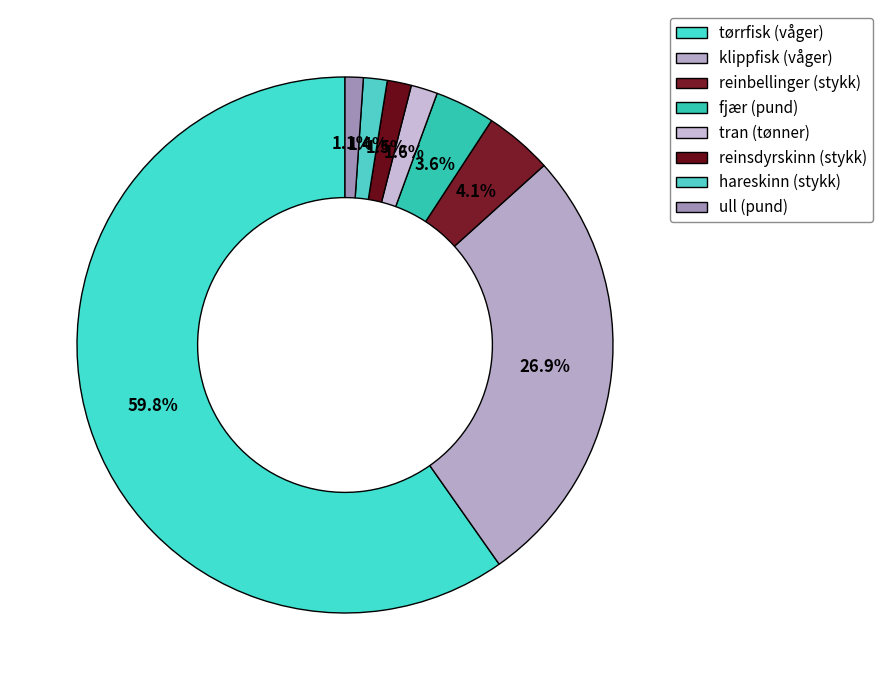

How many segments does this pie chart have?

8